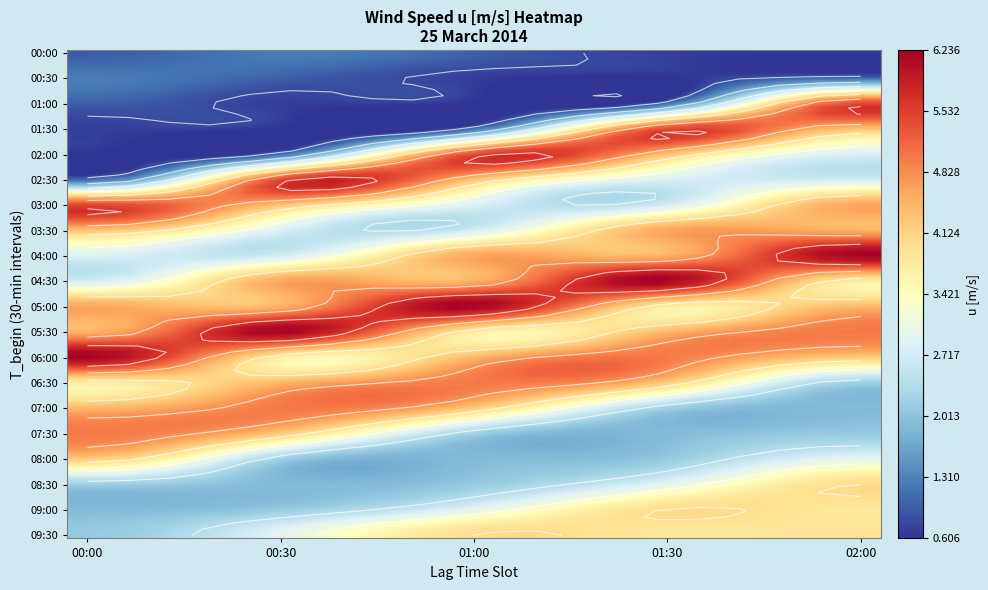

Where is 00:30 nearest to the value 3?

19